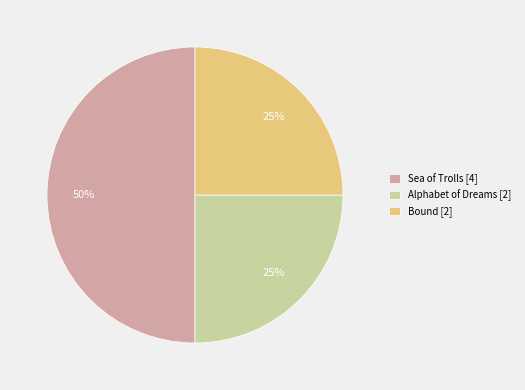

Which has a higher value, Sea of Trolls [4] or Bound [2]?

Sea of Trolls [4]